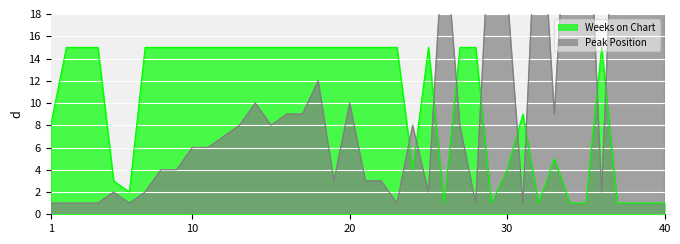

What is the difference between the values at 19 and 13?

5